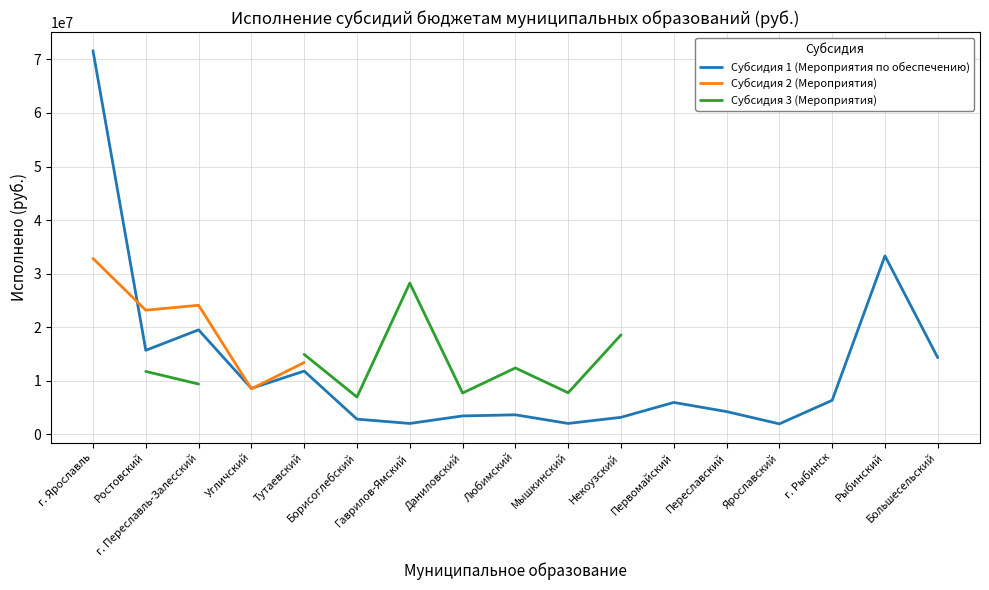

Is the value of Субсидия 3 (Мероприятия) at г. Переславль-Залесский greater than the value of Субсидия 1 (Мероприятия по обеспечению) at Угличский?

Yes